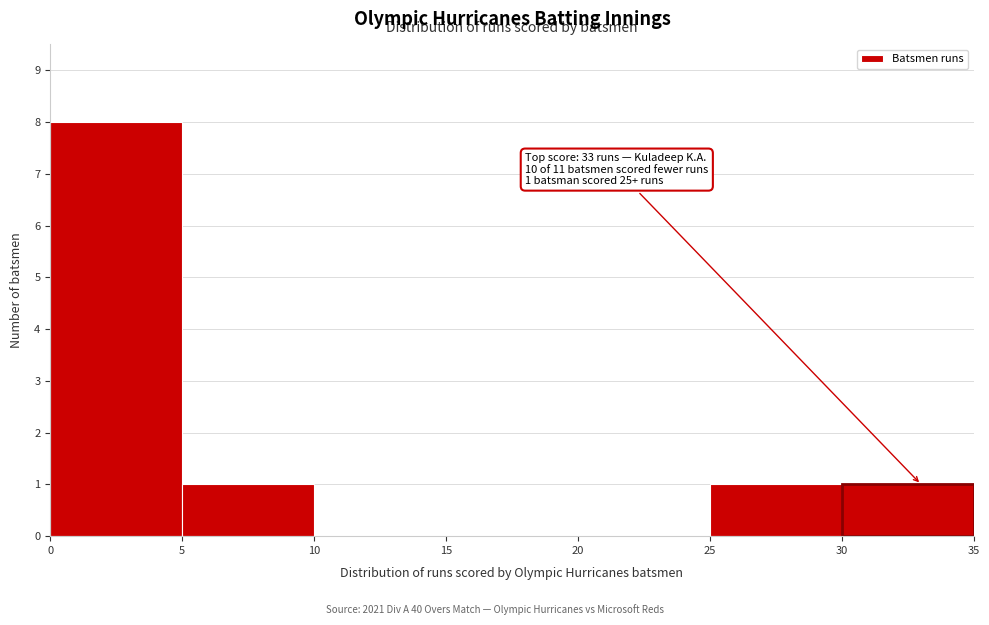

Over which range of the x-axis is the bar tallest?

0 to 5